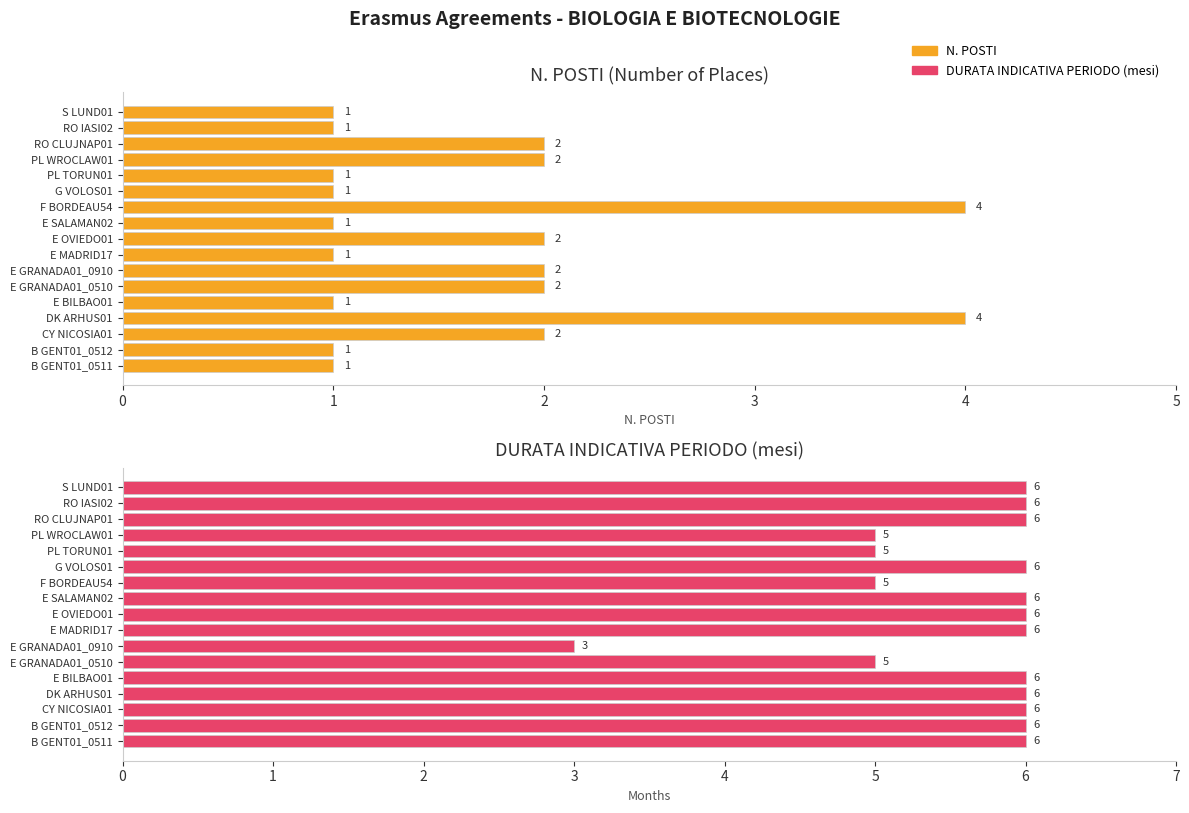

At 10, list the series in order from smallest to largest.

N. POSTI, DURATA INDICATIVA PERIODO (mesi)